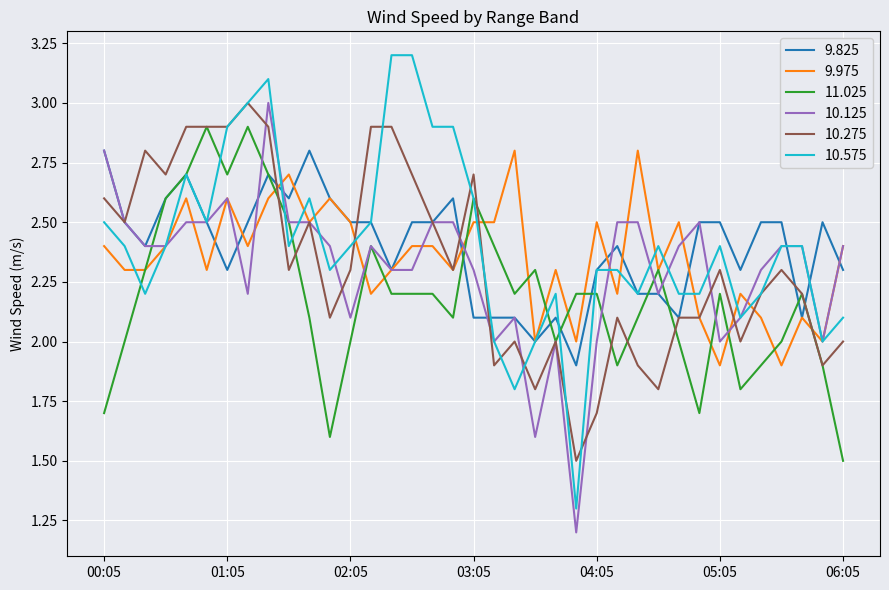

What is the maximum value for 9.825?

2.8